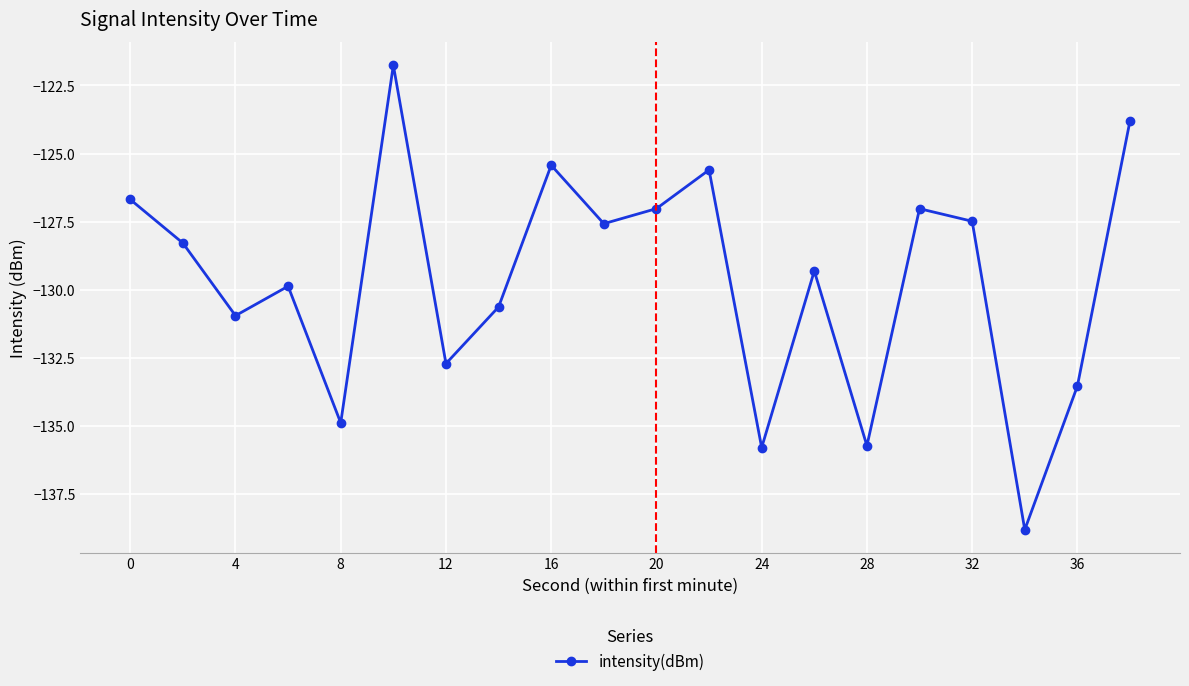

What is the maximum value shown in the chart?

-121.8